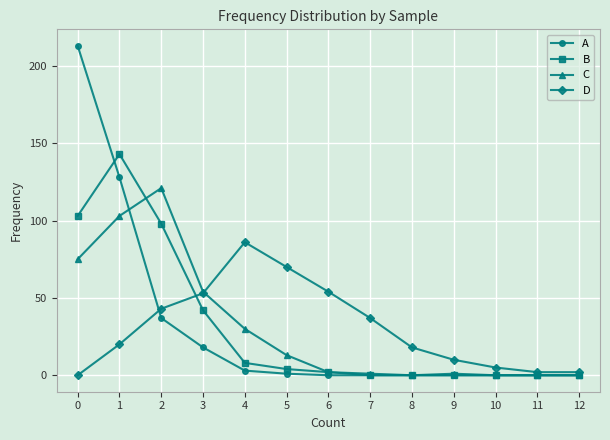

What is the greatest value displayed?

213